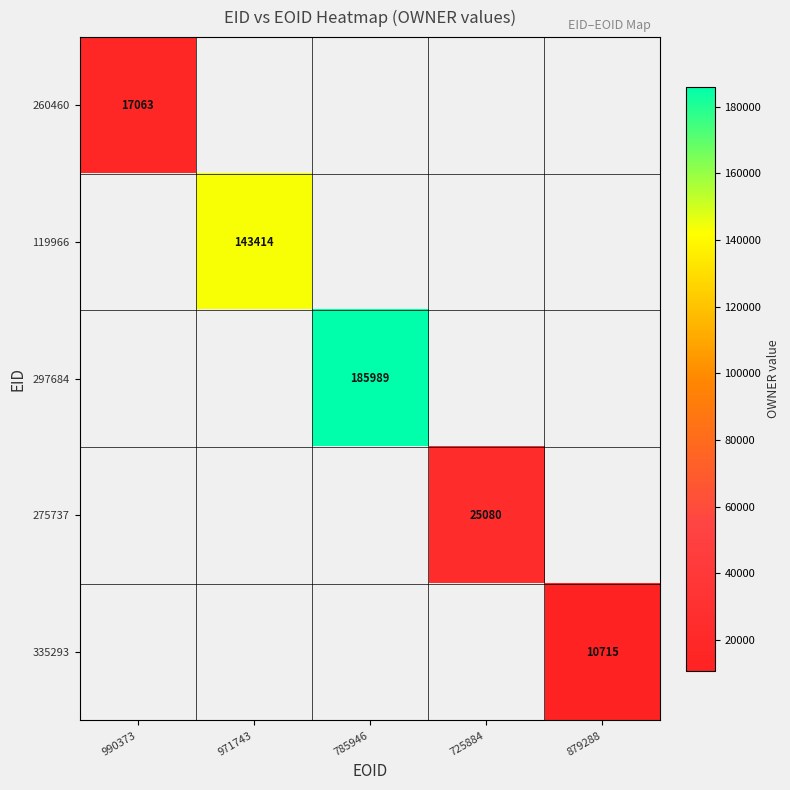

Is it true that 119966 equals 214380.2 at 971743?

False